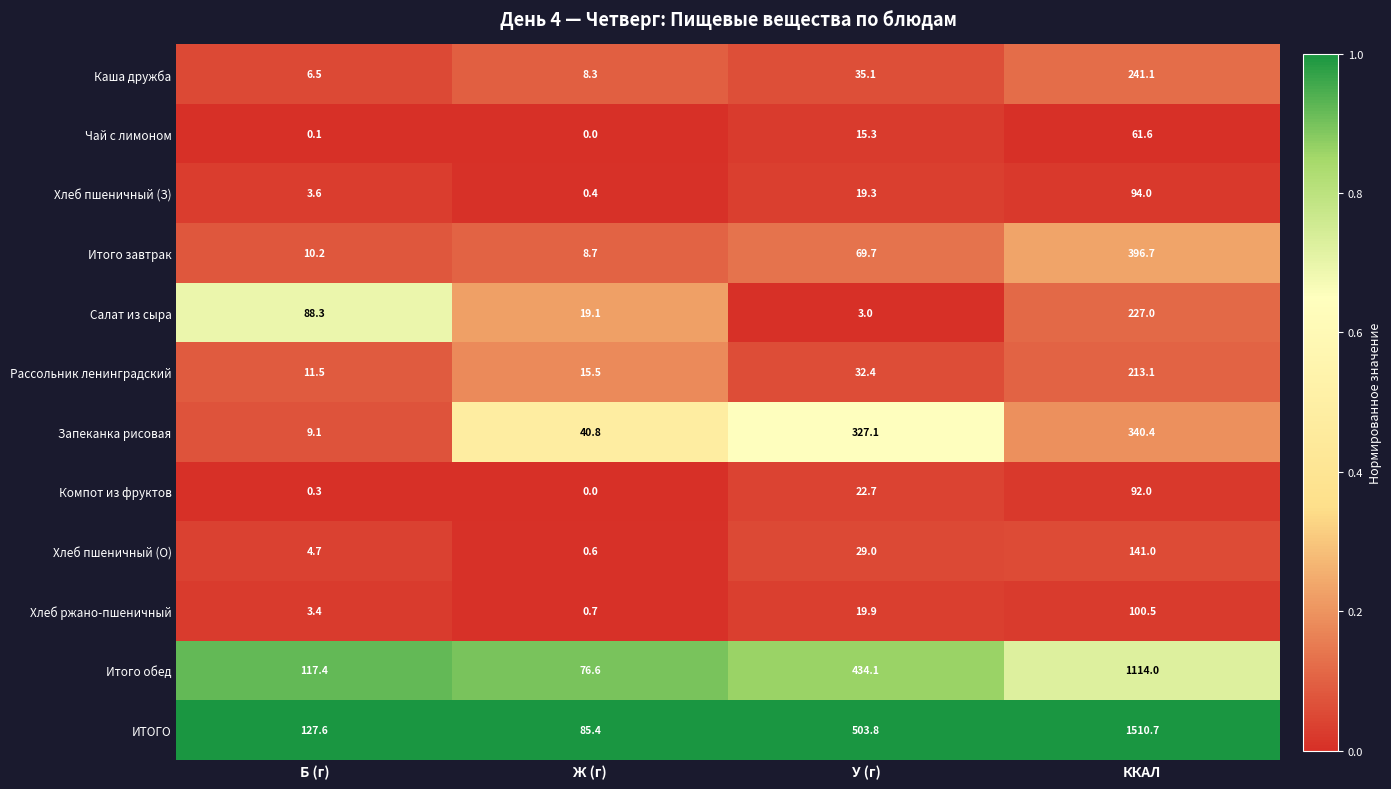

List the labels in order of Хлеб ржано-пшеничный value, smallest first.

Ж (г), Б (г), У (г), ККАЛ